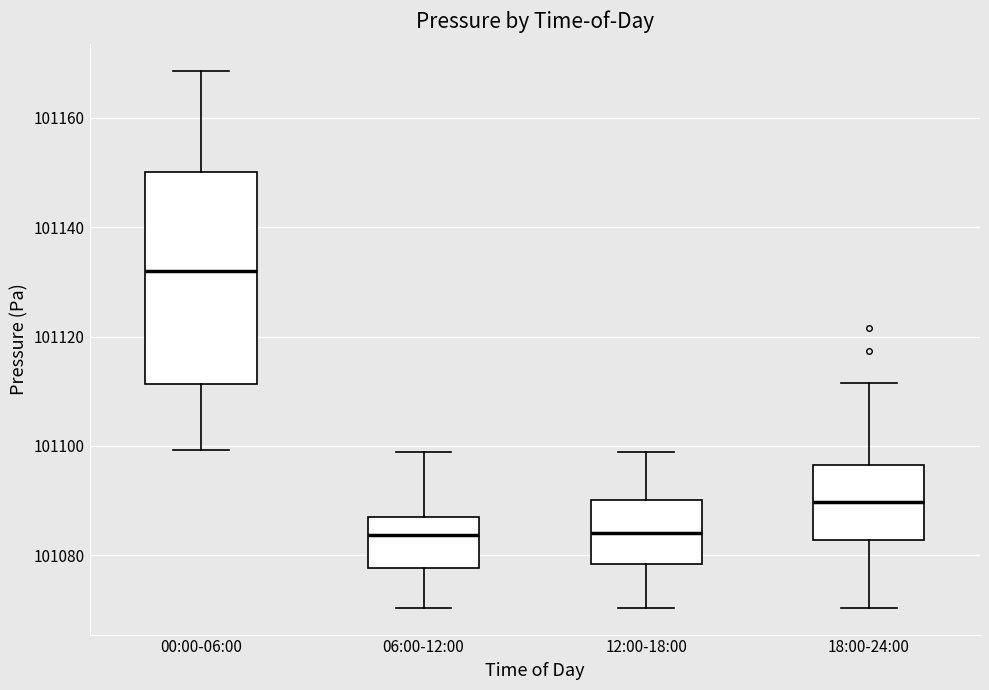

Reading left to right, read every box against the y-axis: the position of its median line, the range the box covers, and the ends of its whiskers. The values are not printed on the chart, so give them approximately, as read against the axis.

00:00-06:00: median 101132, box 101112 to 101150, whiskers 101100 to 101168
06:00-12:00: median 101084, box 101078 to 101088, whiskers 101070 to 101098
12:00-18:00: median 101084, box 101078 to 101090, whiskers 101070 to 101098
18:00-24:00: median 101090, box 101082 to 101096, whiskers 101070 to 101112